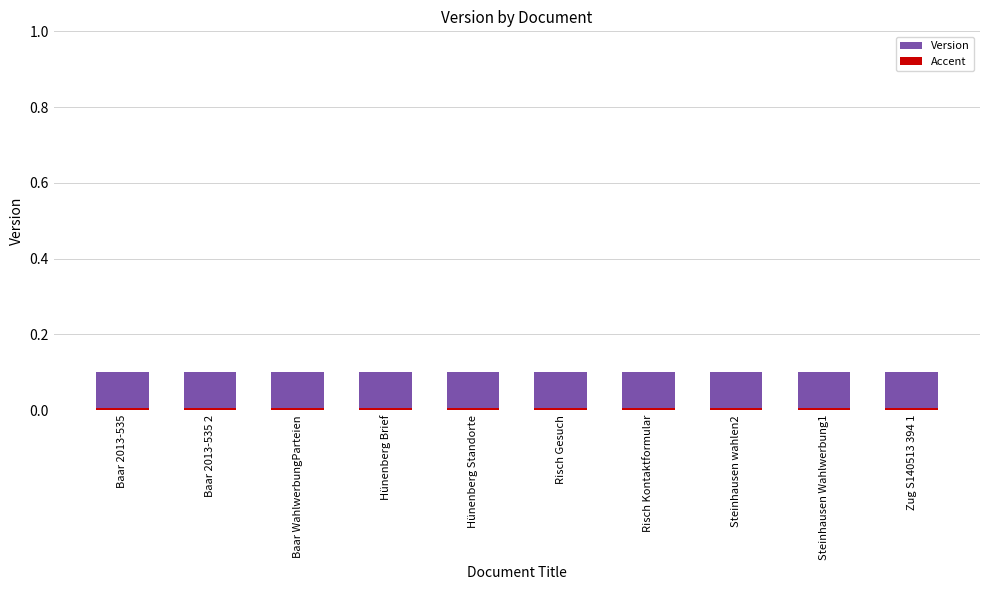

True or false: Accent has a value of 0.0 at Risch Kontaktformular.

False